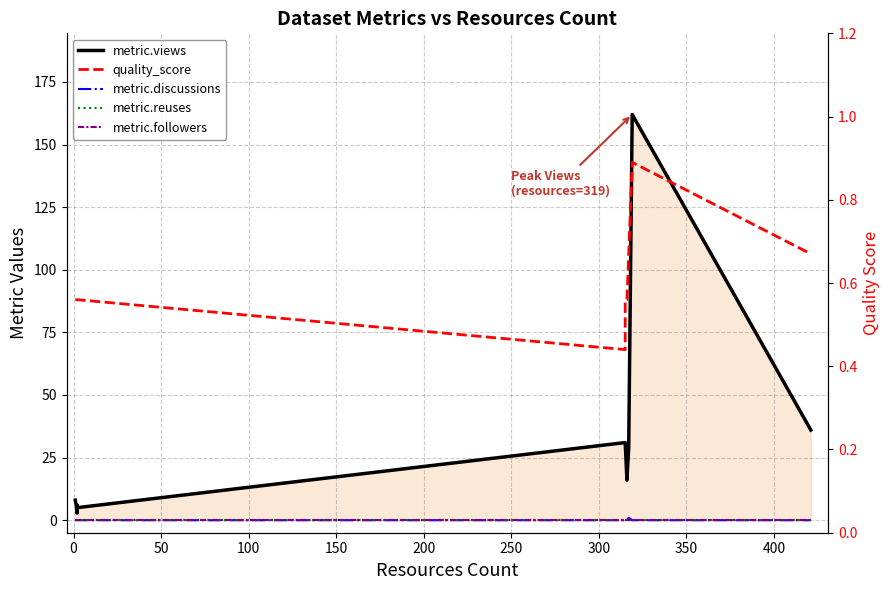

What is the value of the quality_score point at the 8th from the left?

0.4